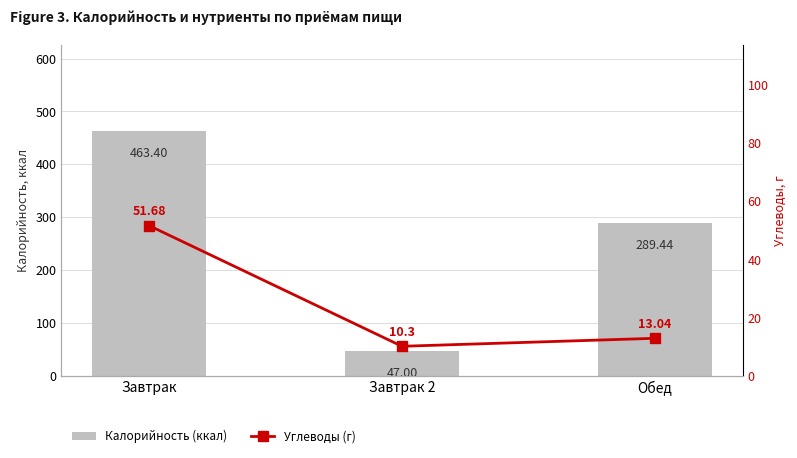

At which category does the chart reach its peak across all series?

Завтрак